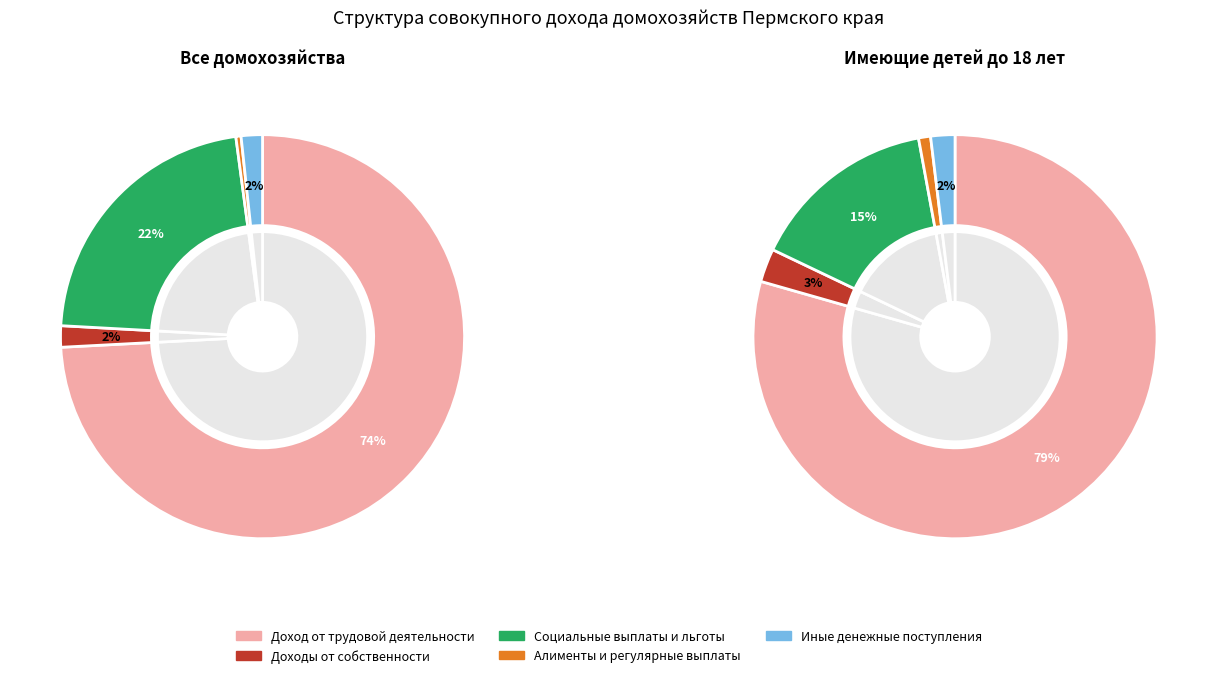

Which series has the widest spread of values?

Имеющие детей до 18 лет